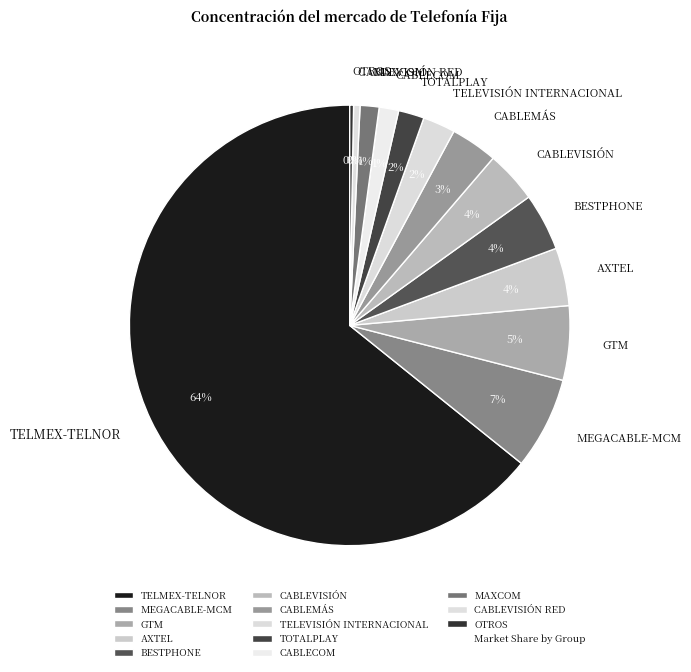

Is there a majority slice in this chart?

Yes